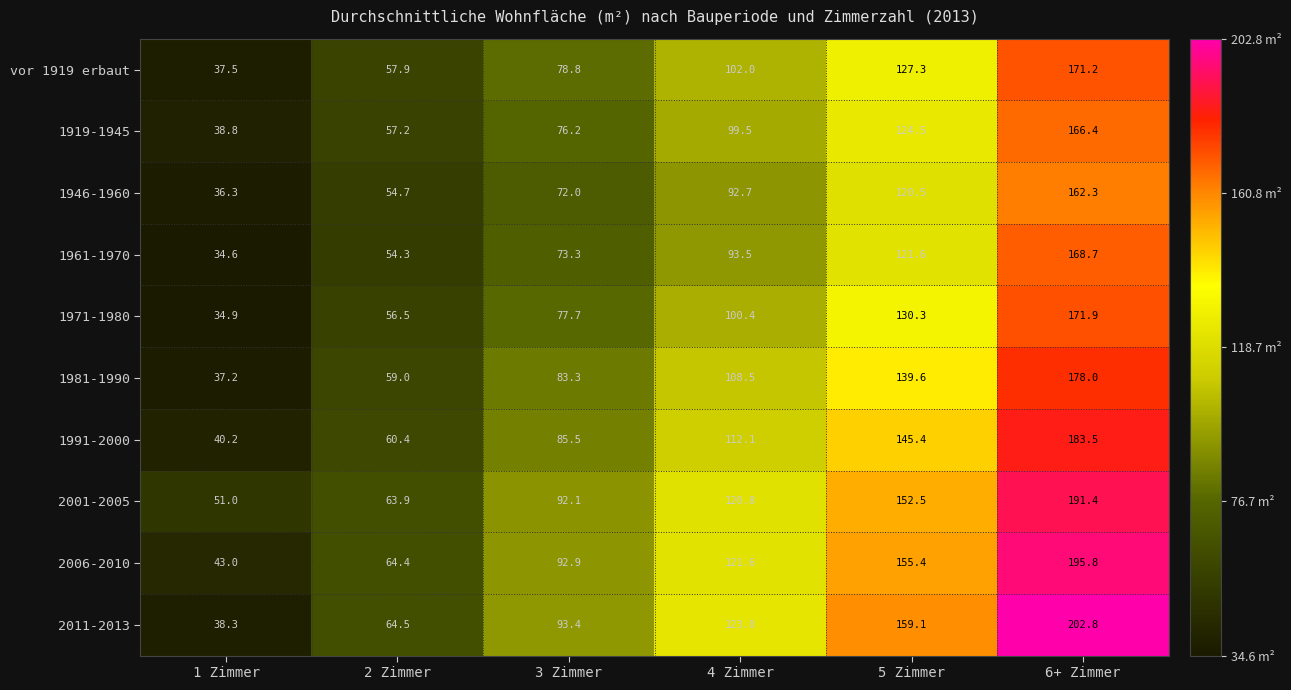

At 4 Zimmer, list the series in order from largest to smallest.

2011-2013, 2006-2010, 2001-2005, 1991-2000, 1981-1990, vor 1919 erbaut, 1971-1980, 1919-1945, 1961-1970, 1946-1960